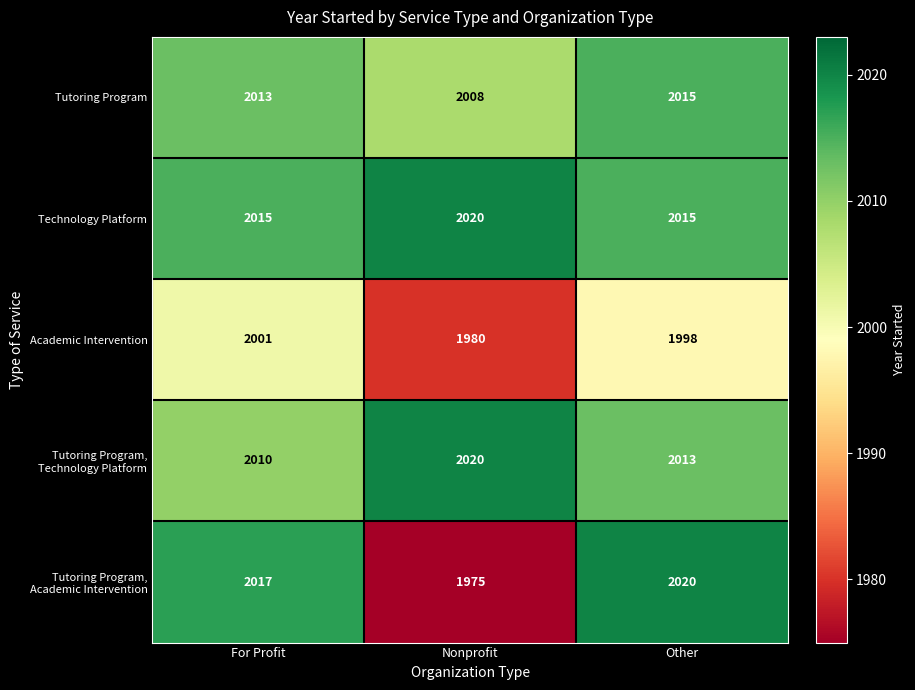

Which series has the largest range (max minus min)?

Tutoring Program, Academic Intervention